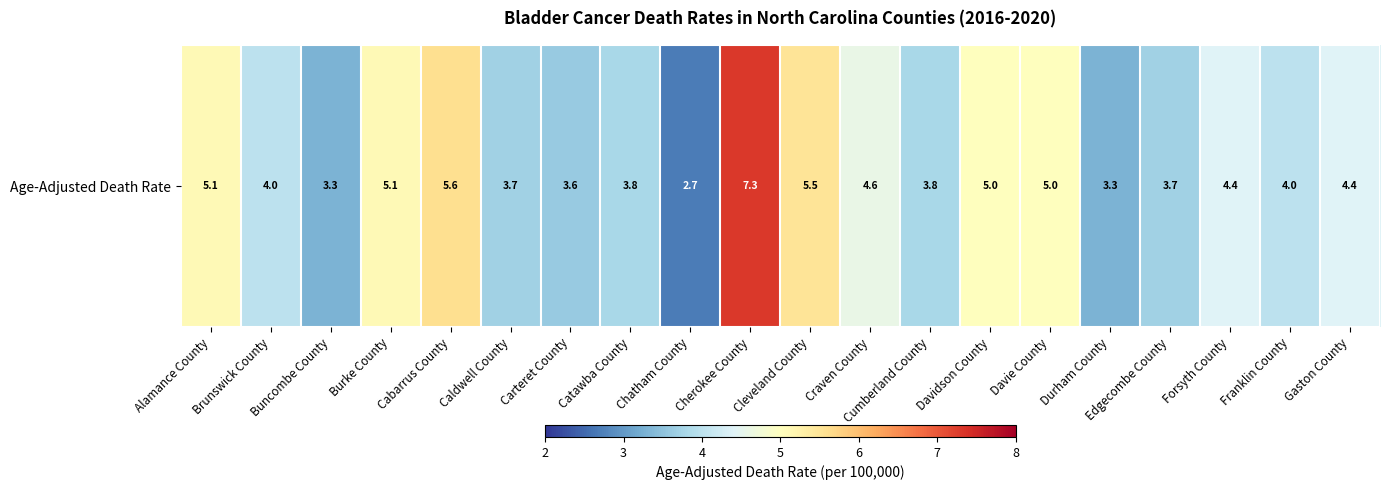

True or false: the data shows 4.0 at Brunswick County.

True